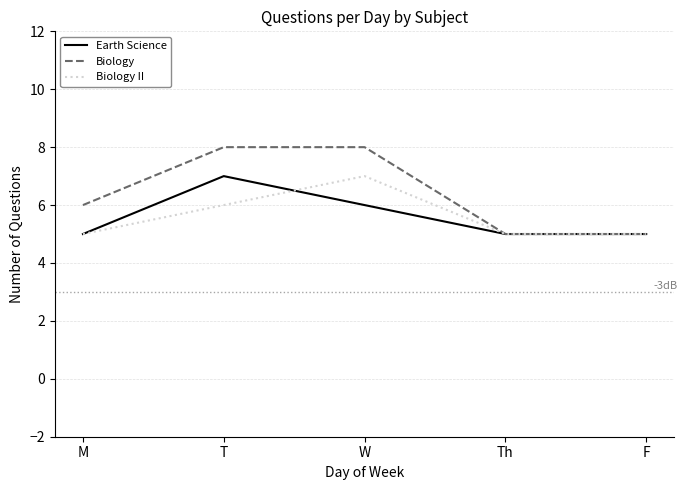

What position from the left is T?

2